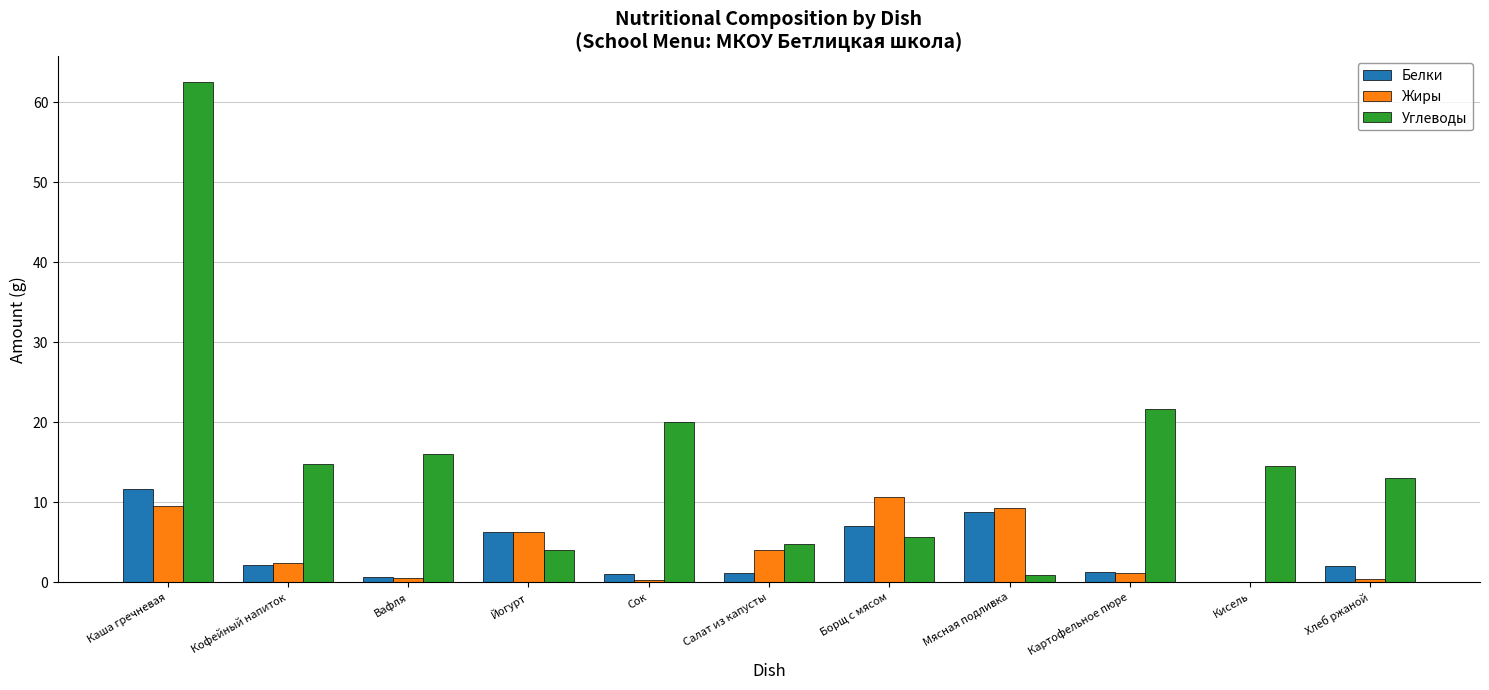

Is it true that Углеводы equals 8.4 at Борщ с мясом?

False